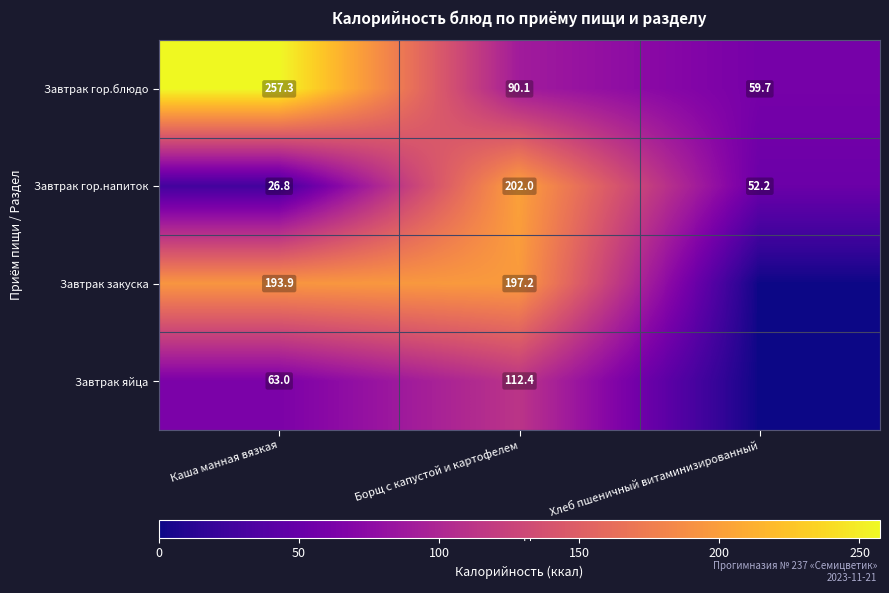

What is the minimum value for Завтрак гор.блюдо?

59.7